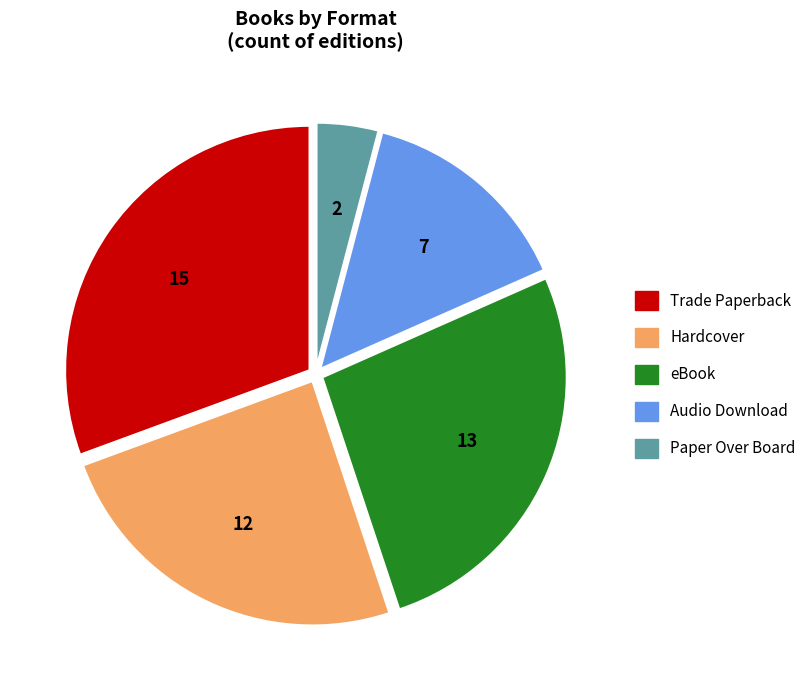

Is there any slice that represents more than half of the pie?

No